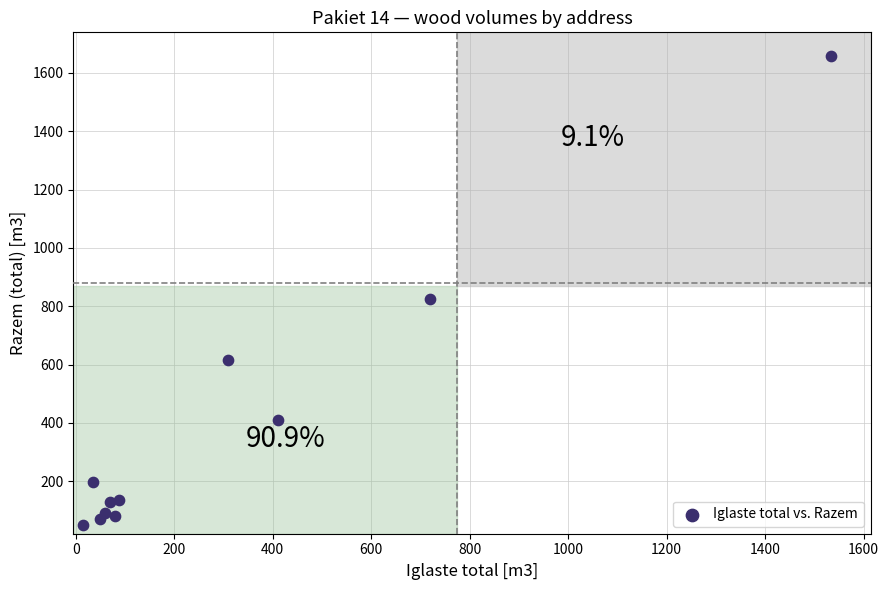

What is the range of X values (max minus min)?

1519